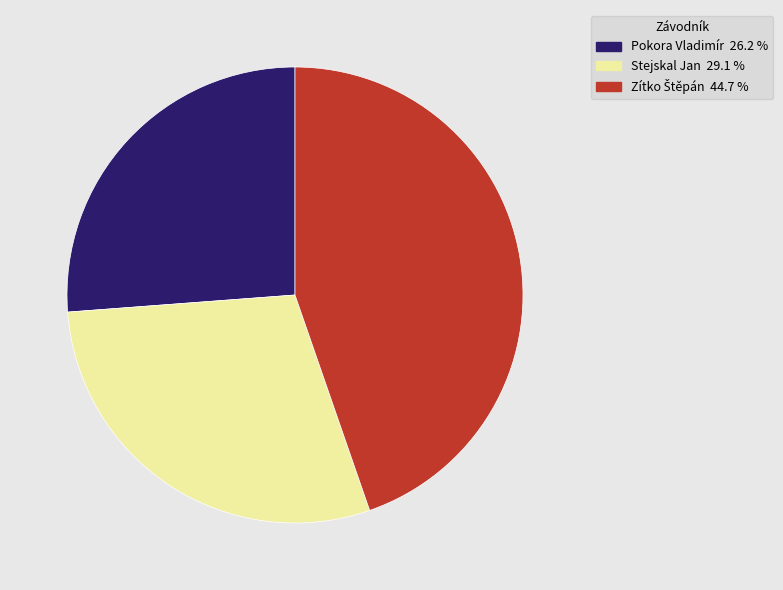

What is the ratio of the value at Stejskal Jan to the value at Pokora Vladimír?

1.1